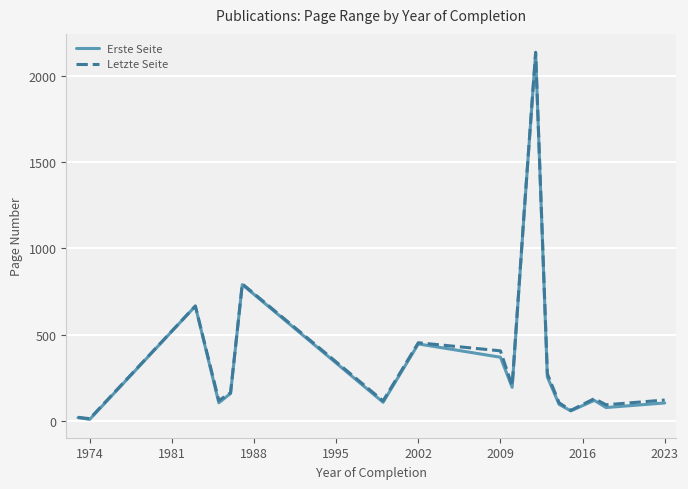

Which series has the largest range (max minus min)?

Letzte Seite